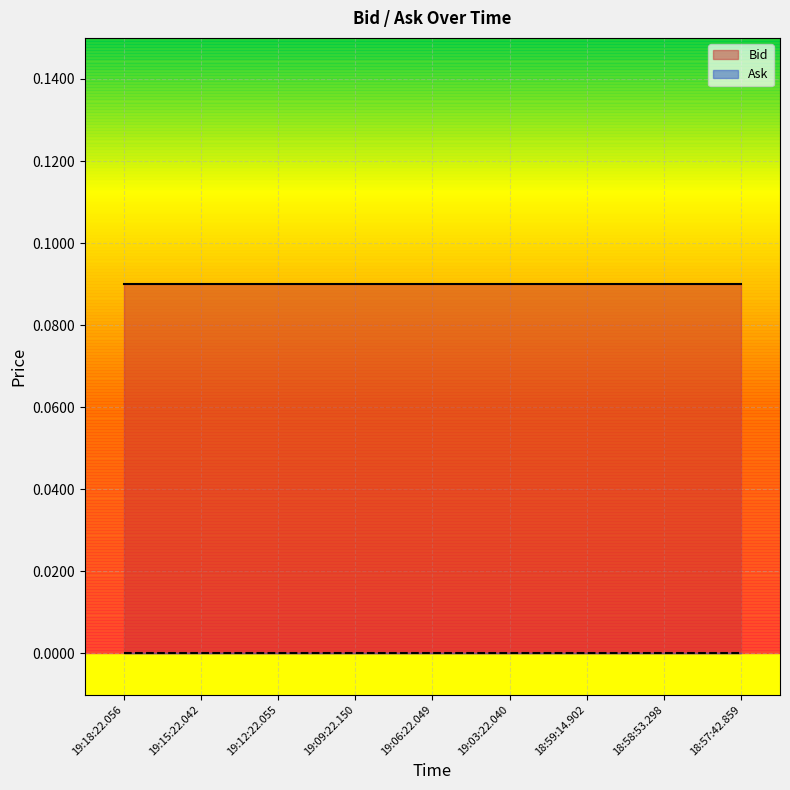

Which series has the largest total across all categories?

Bid